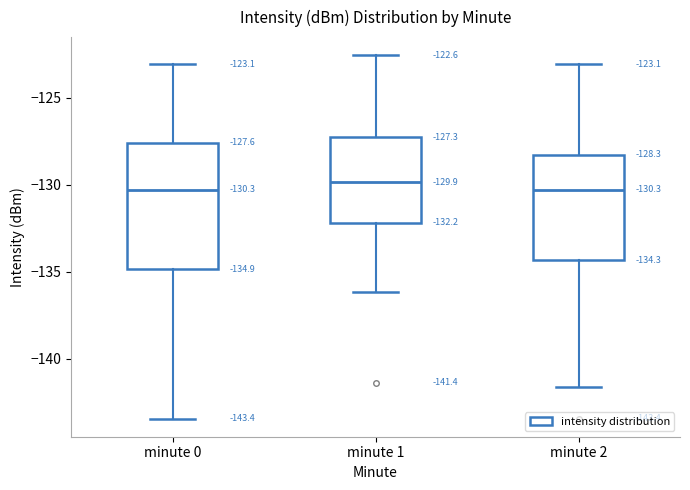

Which box is the tallest, from its lower edge to its upper edge?

minute 0